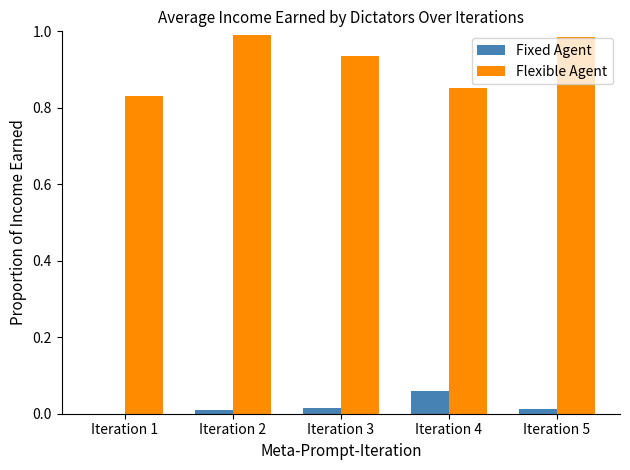

Between Iteration 1 and Iteration 3, which series saw the biggest shift?

Flexible Agent